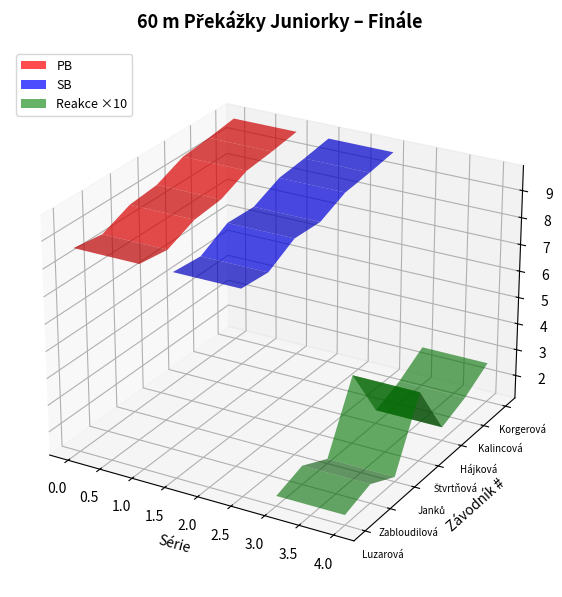

Reading left to right, transcribe all the data shown in this chart.

PB: 8.6	8.5	8.9	9.0	9.5	9.6	9.7
SB: 8.6	8.5	9.1	9.0	9.5	9.6	9.7
Reakce: 0.1	0.2	0.1	0.4	0.2	0.2	0.3